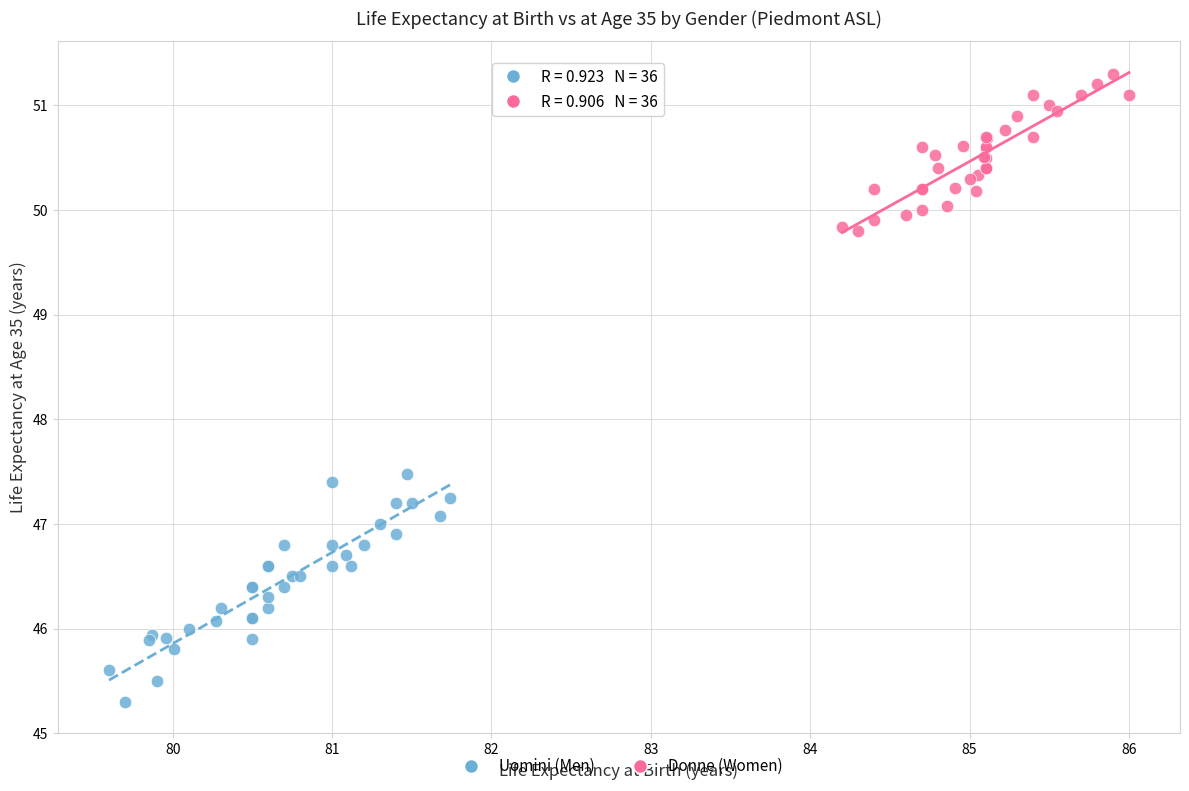

Which series reaches the minimum Y coordinate?

Uomini (Men)